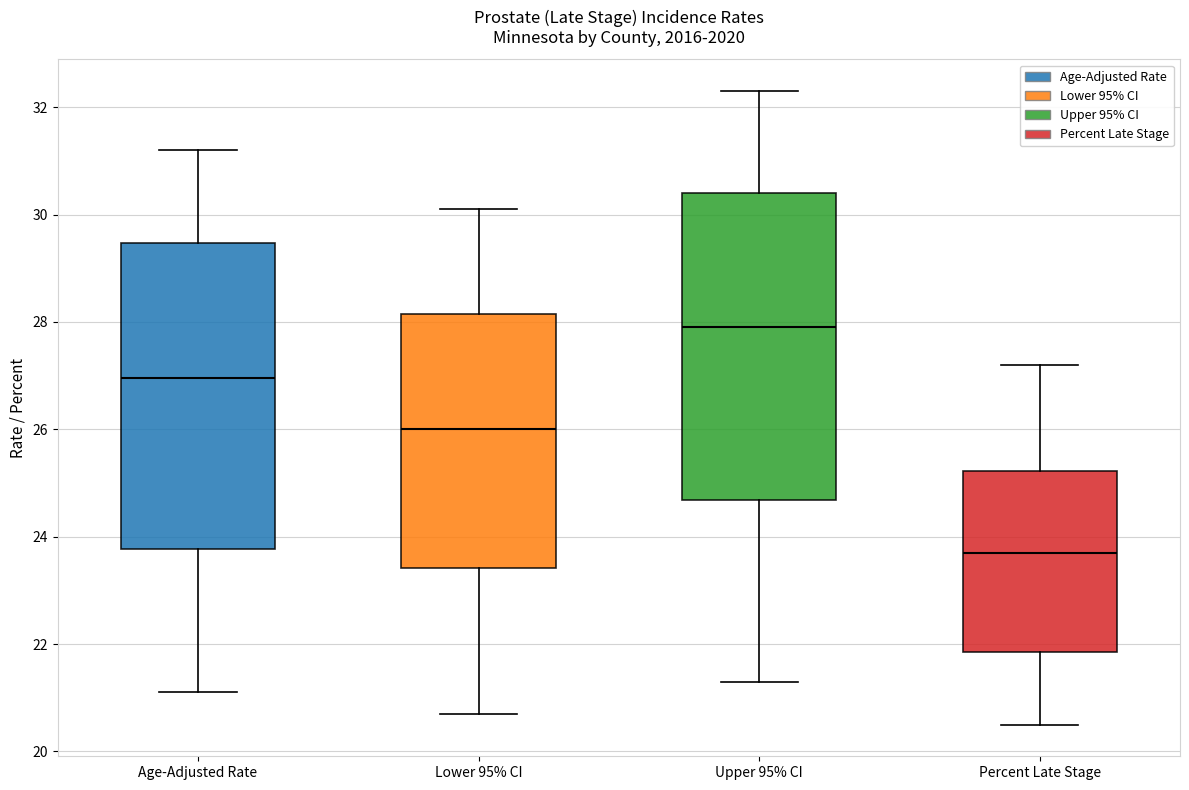

Reading left to right, read every box against the y-axis: the position of its median line, the range the box covers, and the ends of its whiskers. The values are not printed on the chart, so give them approximately, as read against the axis.

Age-Adjusted Rate: median 27.0, box 23.8 to 29.4, whiskers 21.2 to 31.2
Lower 95% CI: median 26.0, box 23.4 to 28.2, whiskers 20.8 to 30.2
Upper 95% CI: median 28.0, box 24.6 to 30.4, whiskers 21.4 to 32.4
Percent Late Stage: median 23.8, box 21.8 to 25.2, whiskers 20.6 to 27.2